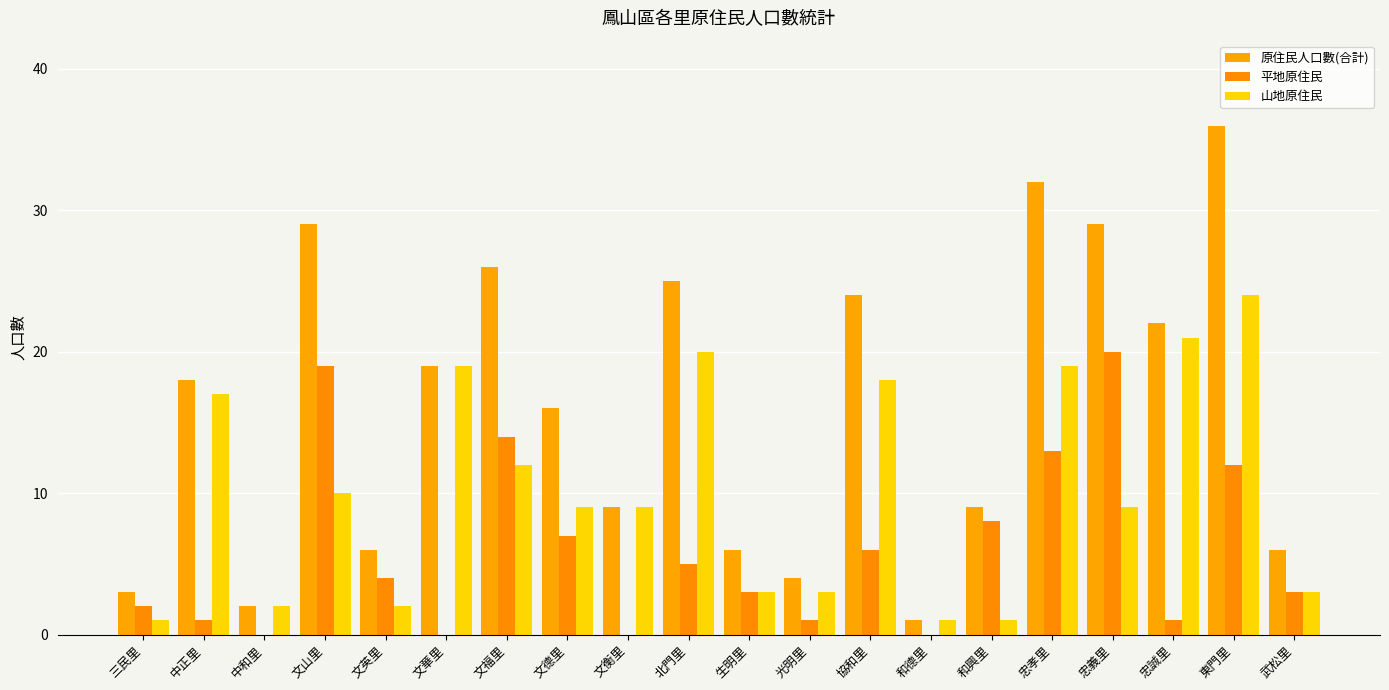

Which series has the largest total across all categories?

原住民人口數(合計)